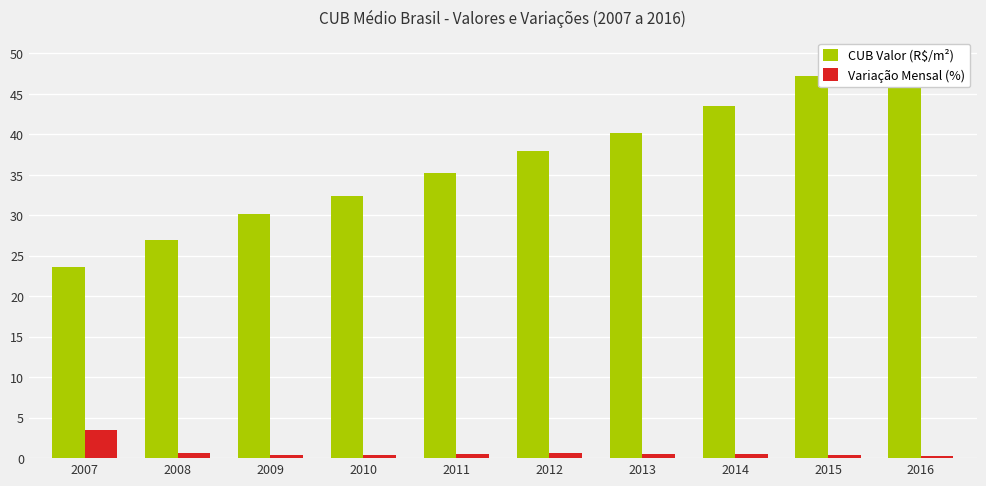

At which label does CUB Valor (R$/m²) first exceed 37?

2012